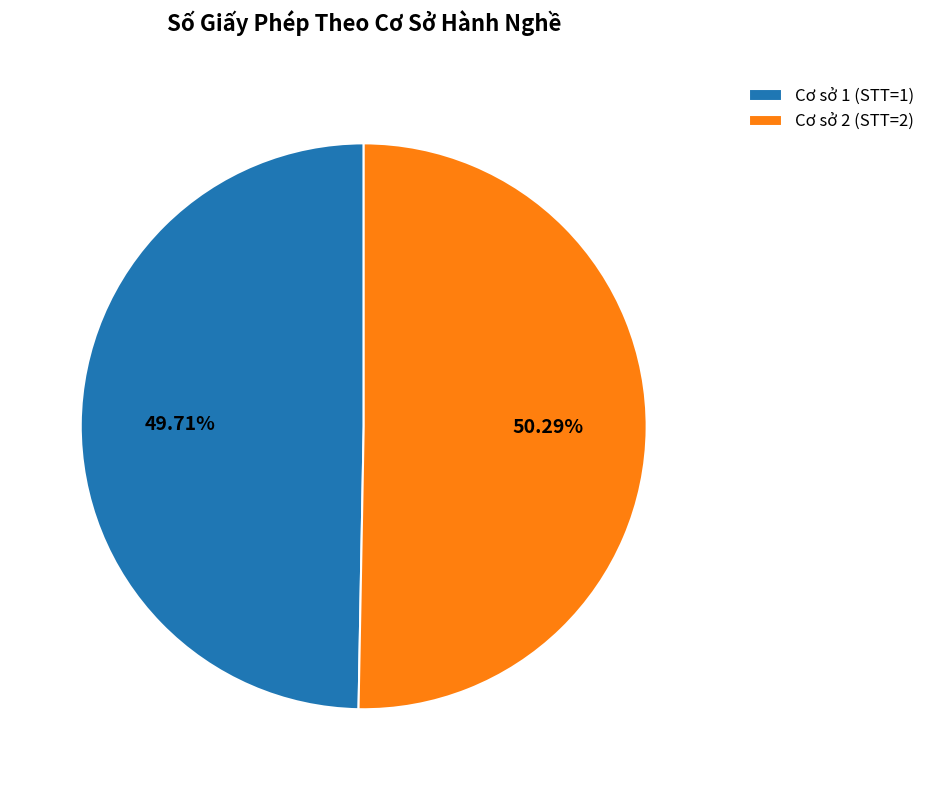

How many slices are in this pie chart?

2